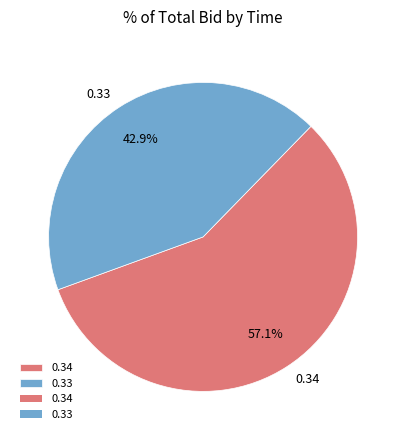

Is 0.33 the majority of the pie?

No